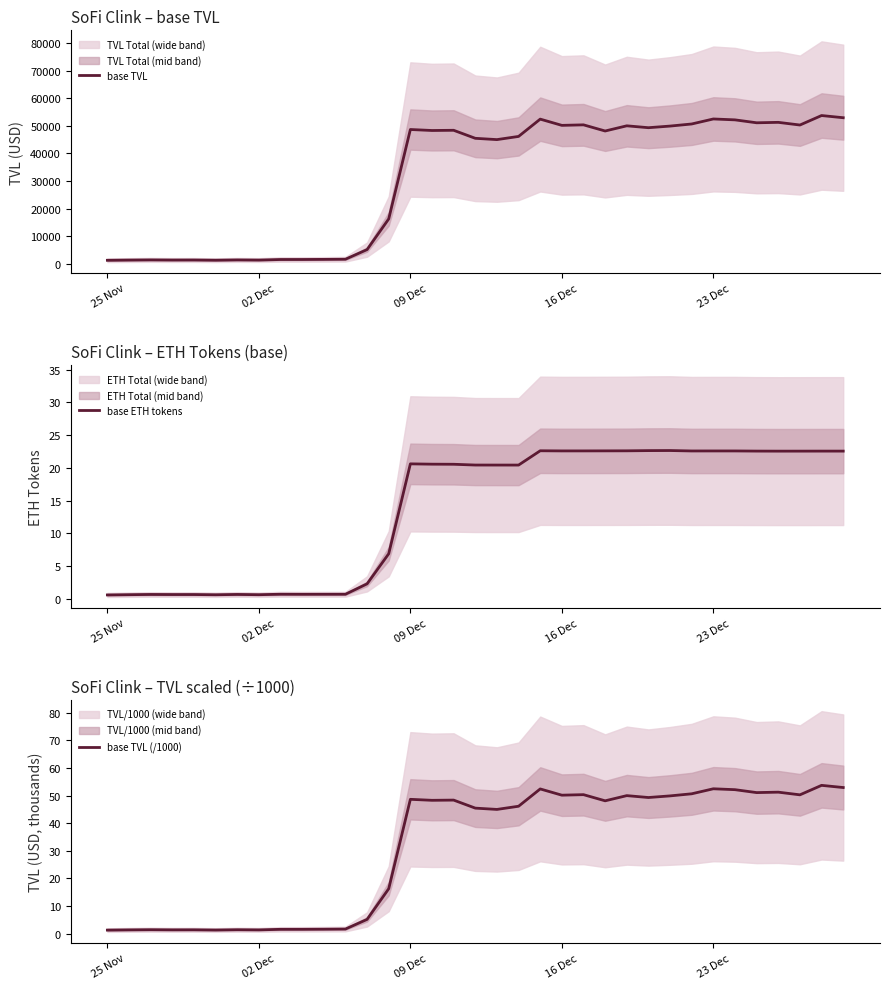

True or false: base ETH tokens and base TVL (/1000) intersect in this chart.

False